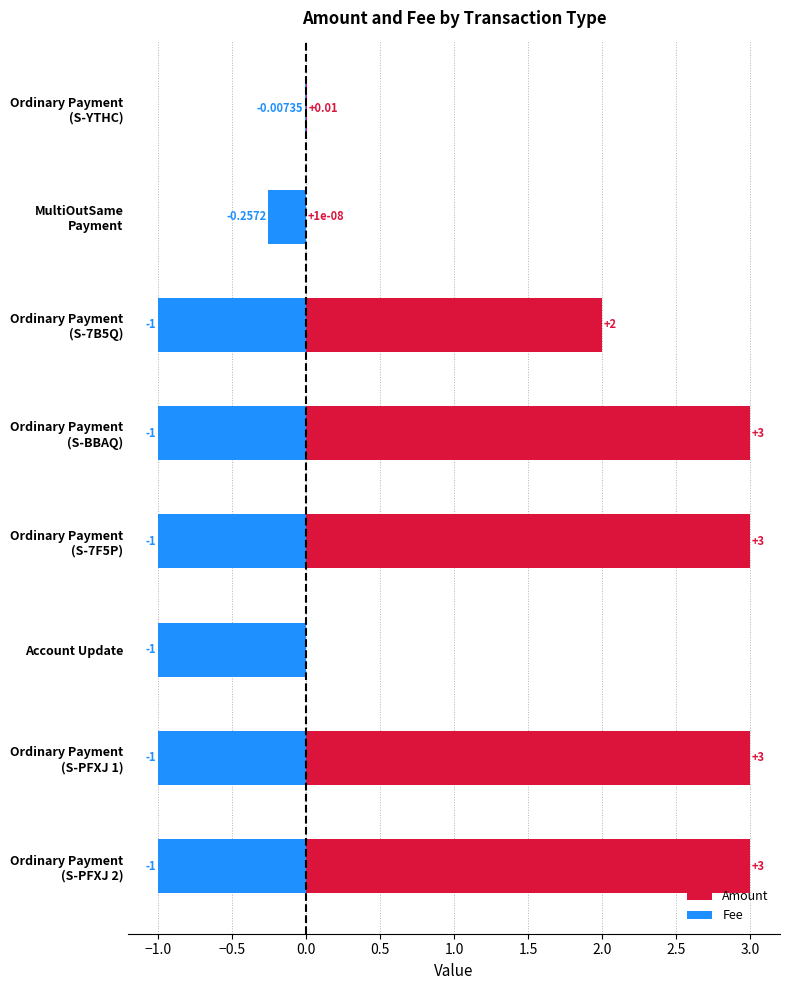

The value of Fee at Ordinary Payment (S-PFXJ 2) is -1.5. True or false?

False